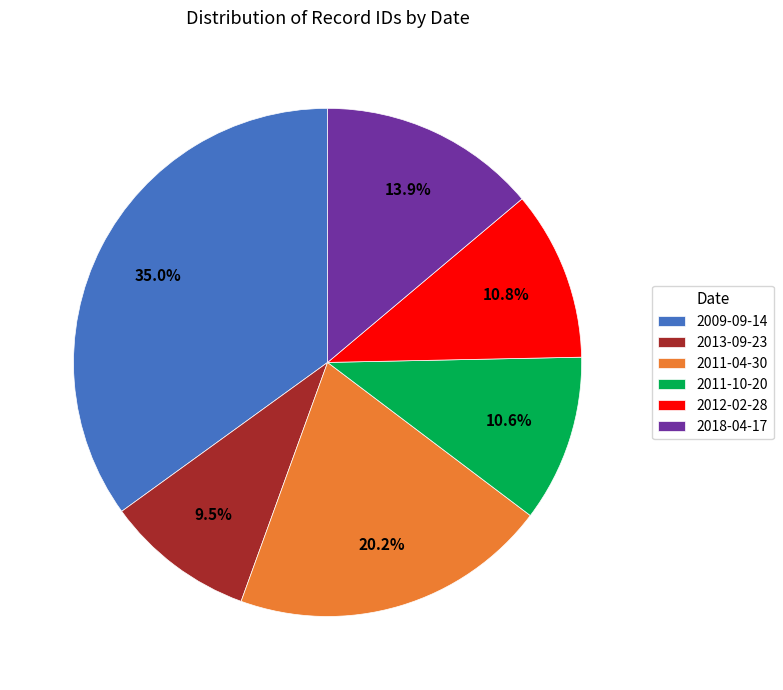

Combined, what portion of the pie is 2011-04-30 and 2009-09-14?

55.2%